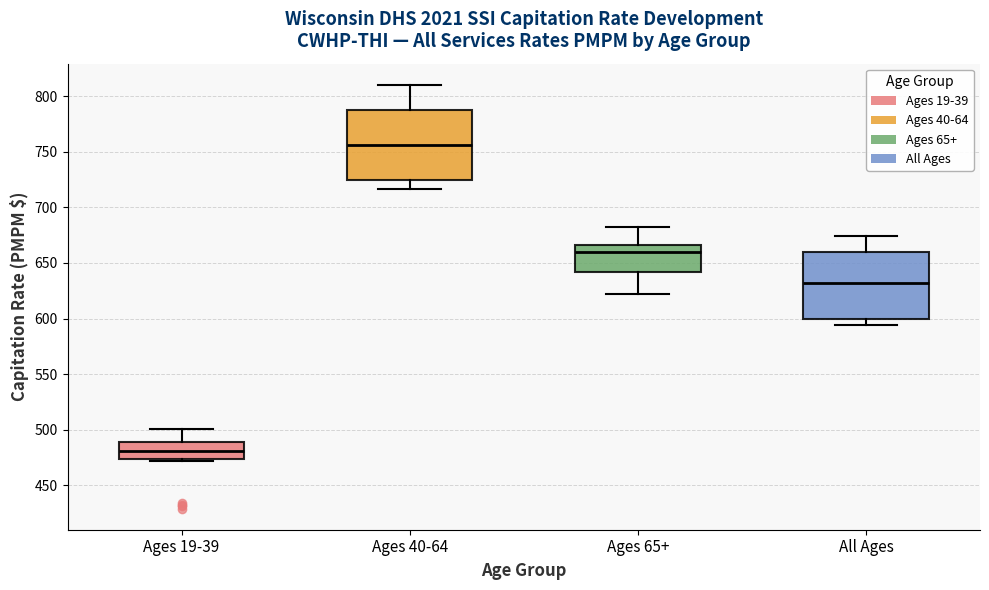

Reading left to right, transcribe this box plot: for each box, give where its median line is, the range the box spans, and where its two whiskers end, as read against the y-axis. The values are not printed on the chart, so give them approximately, as read against the axis.

Ages 19-39: median 480, box 475 to 490, whiskers 470 to 500
Ages 40-64: median 755, box 725 to 790, whiskers 715 to 810
Ages 65+: median 660, box 640 to 665, whiskers 620 to 680
All Ages: median 630, box 600 to 660, whiskers 595 to 675